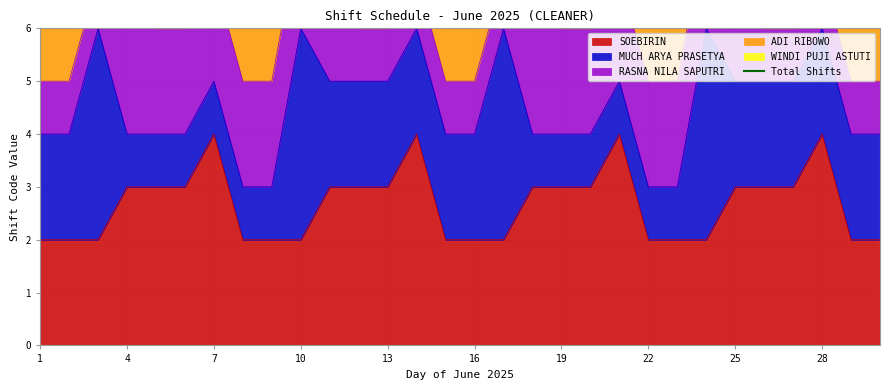

At which category does the chart reach its minimum across all series?

1